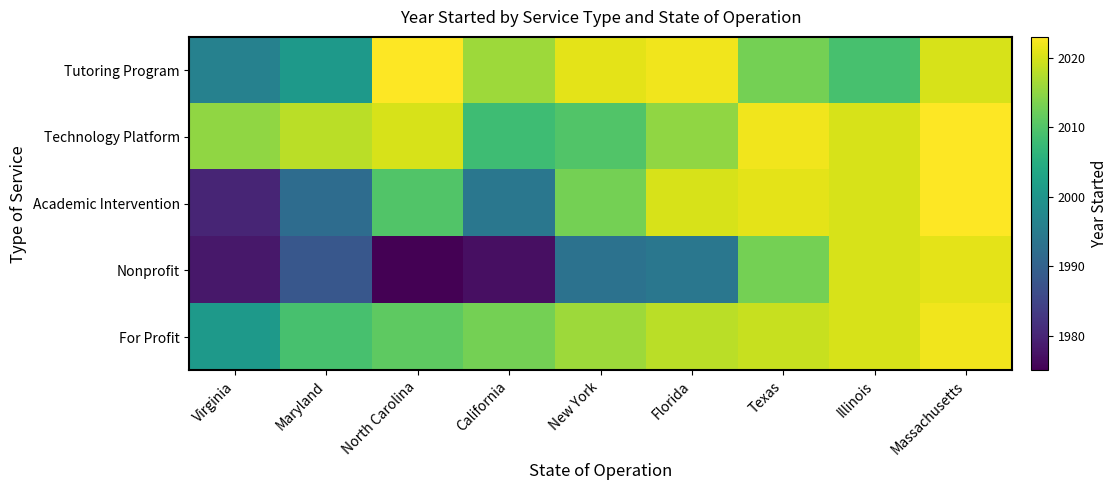

Which category has the lowest value across all series?

North Carolina